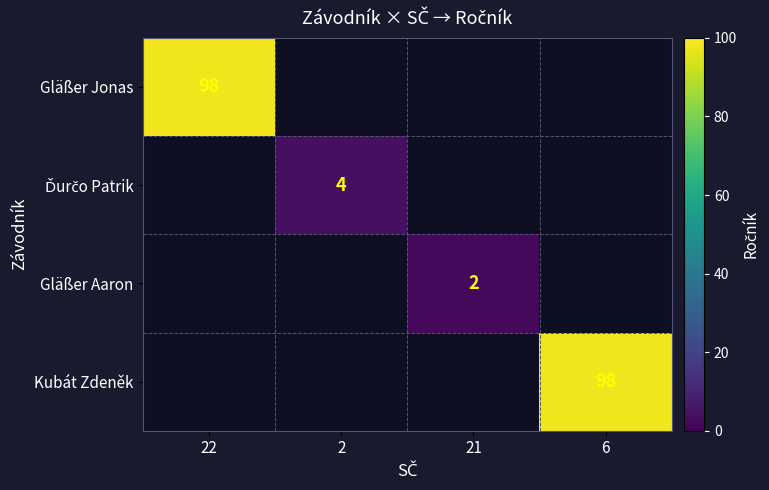

The Gläßer Aaron series shows 2 at 21. True or false?

True